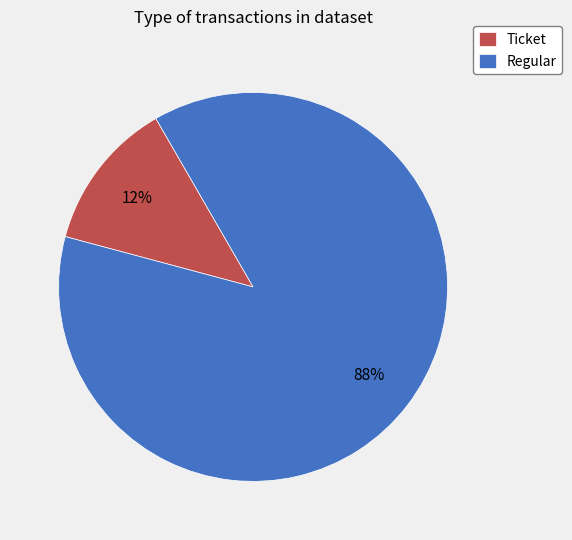

Count the number of slices in the pie.

2